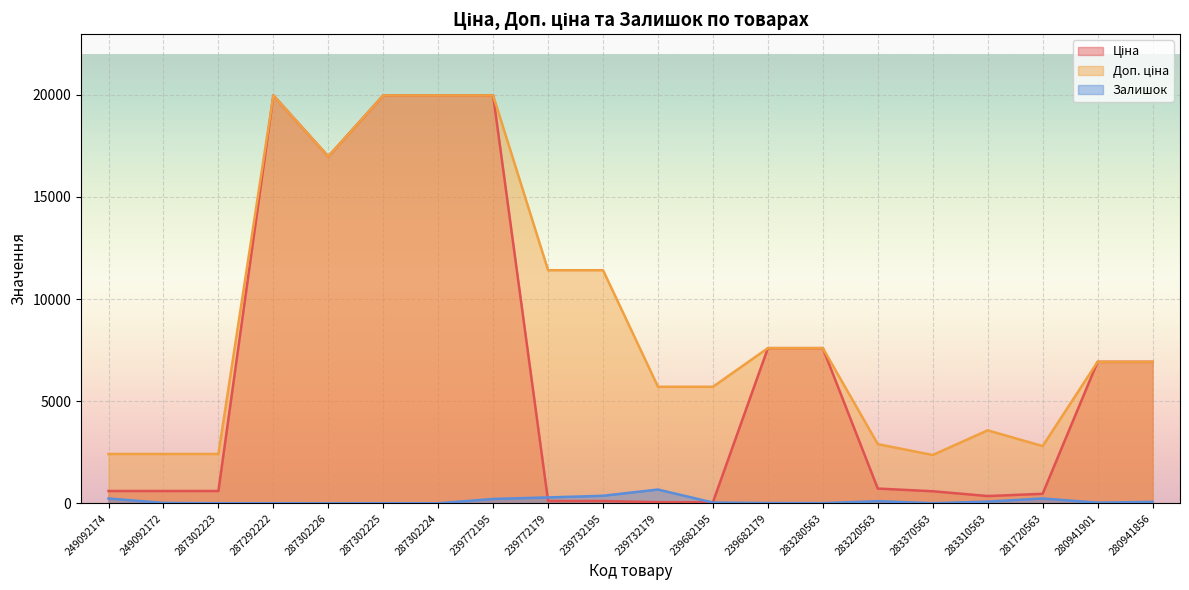

What is the total value across all series at 249092172?

3039.6